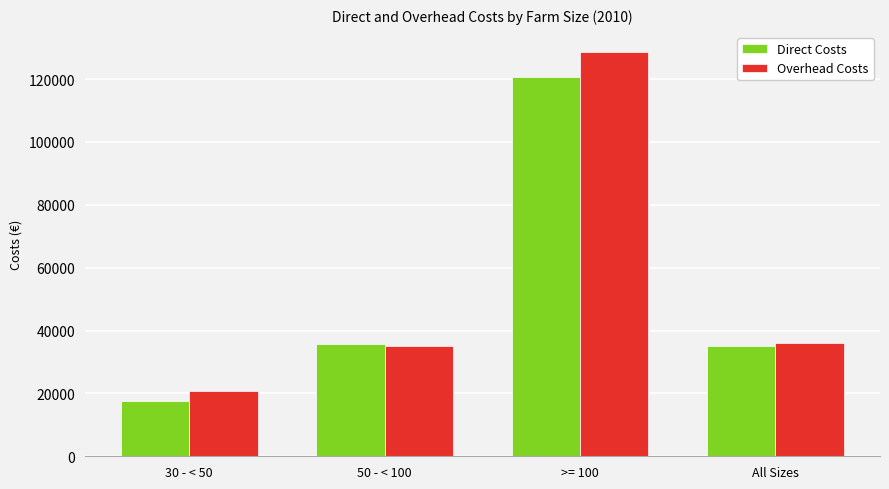

How many bars are there in total?

8